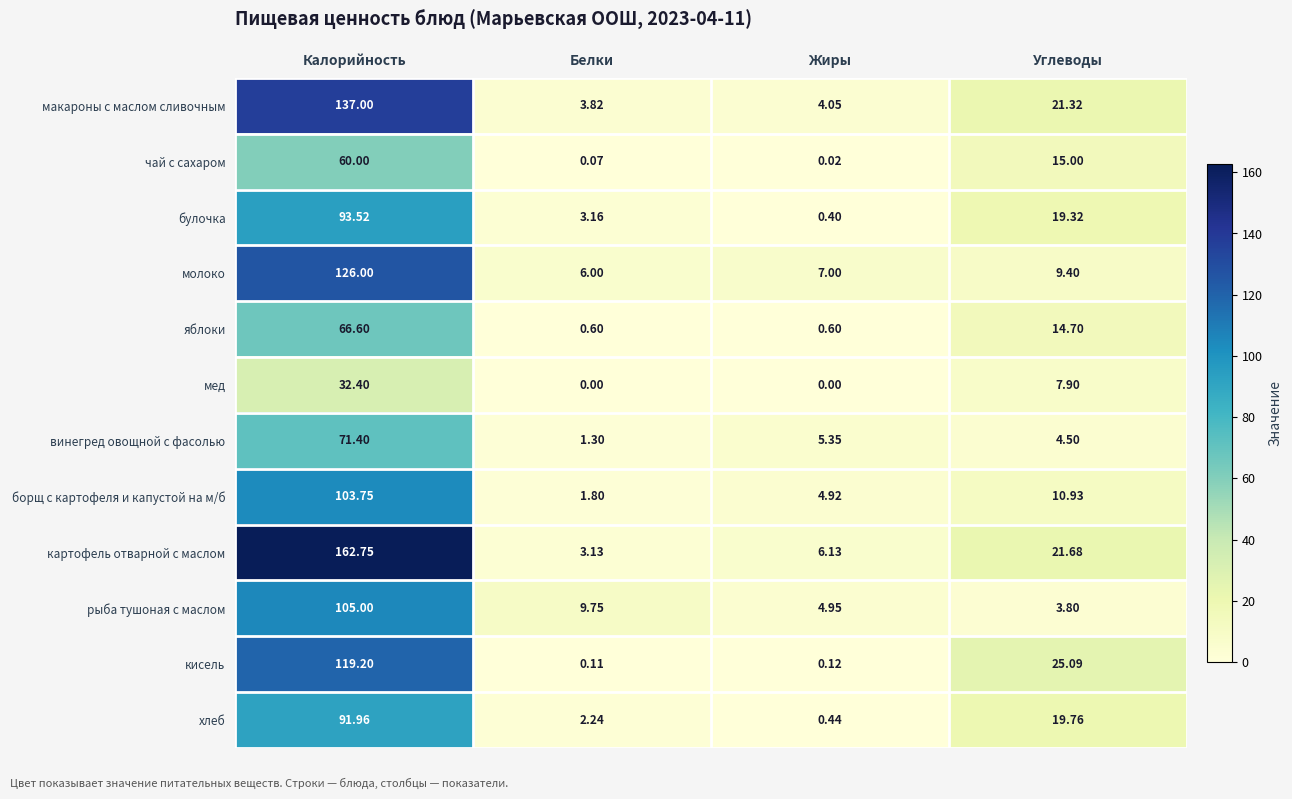

At which label is хлеб closest to 46?

Углеводы